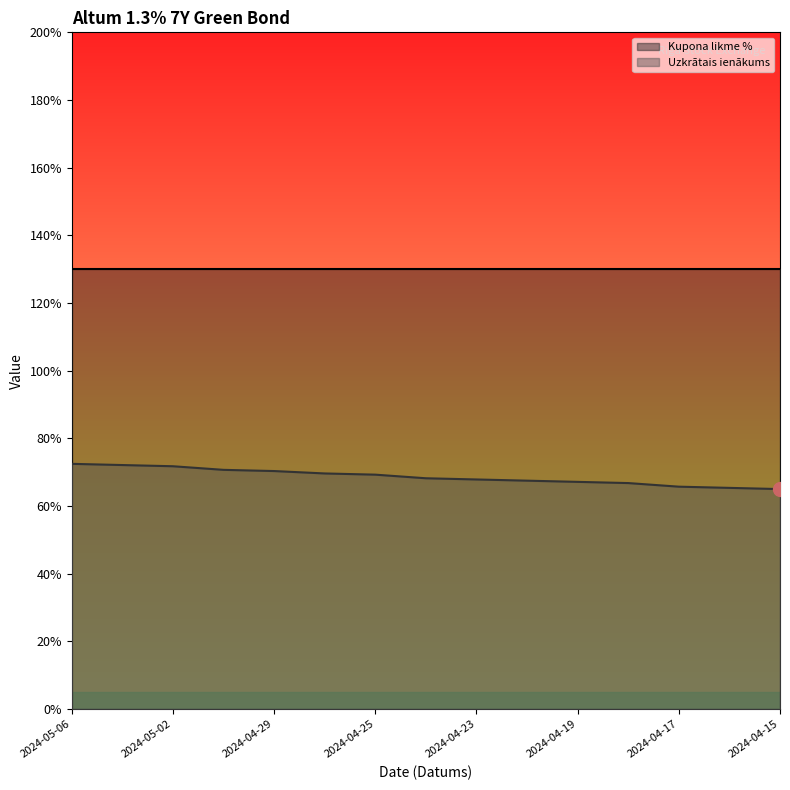

Reading right to left, list all the values displayed in this chart.

2024-04-15=0.7	2024-04-16=0.7	2024-04-17=0.7	2024-04-18=0.7	2024-04-19=0.7	2024-04-22=0.7	2024-04-23=0.7	2024-04-24=0.7	2024-04-25=0.7	2024-04-26=0.7	2024-04-29=0.7	2024-04-30=0.7	2024-05-02=0.7	2024-05-03=0.7	2024-05-06=0.7